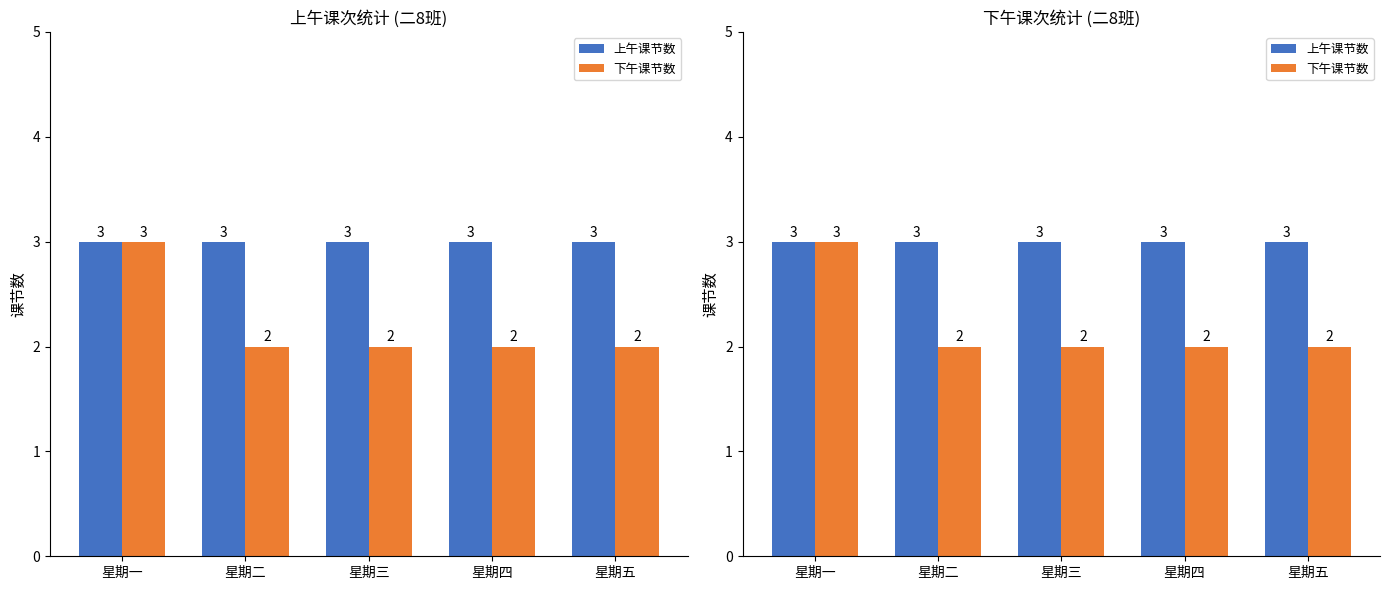

What is the label of the 2nd bar from the left?

星期二